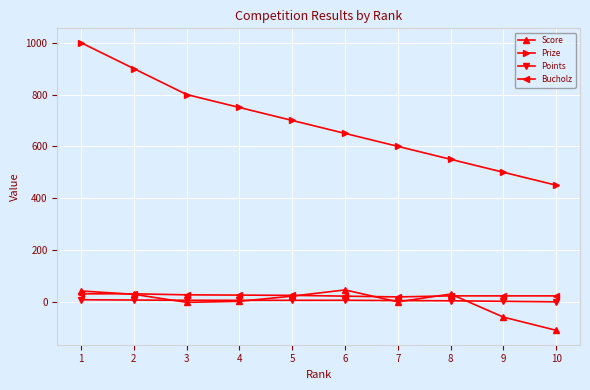

Count the number of categories in the chart.

10